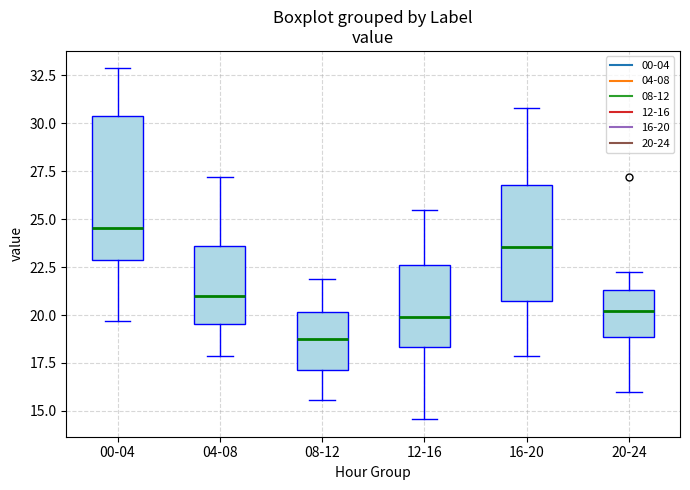

Comparing the boxes themselves (not the whiskers), which one is the tallest?

00-04